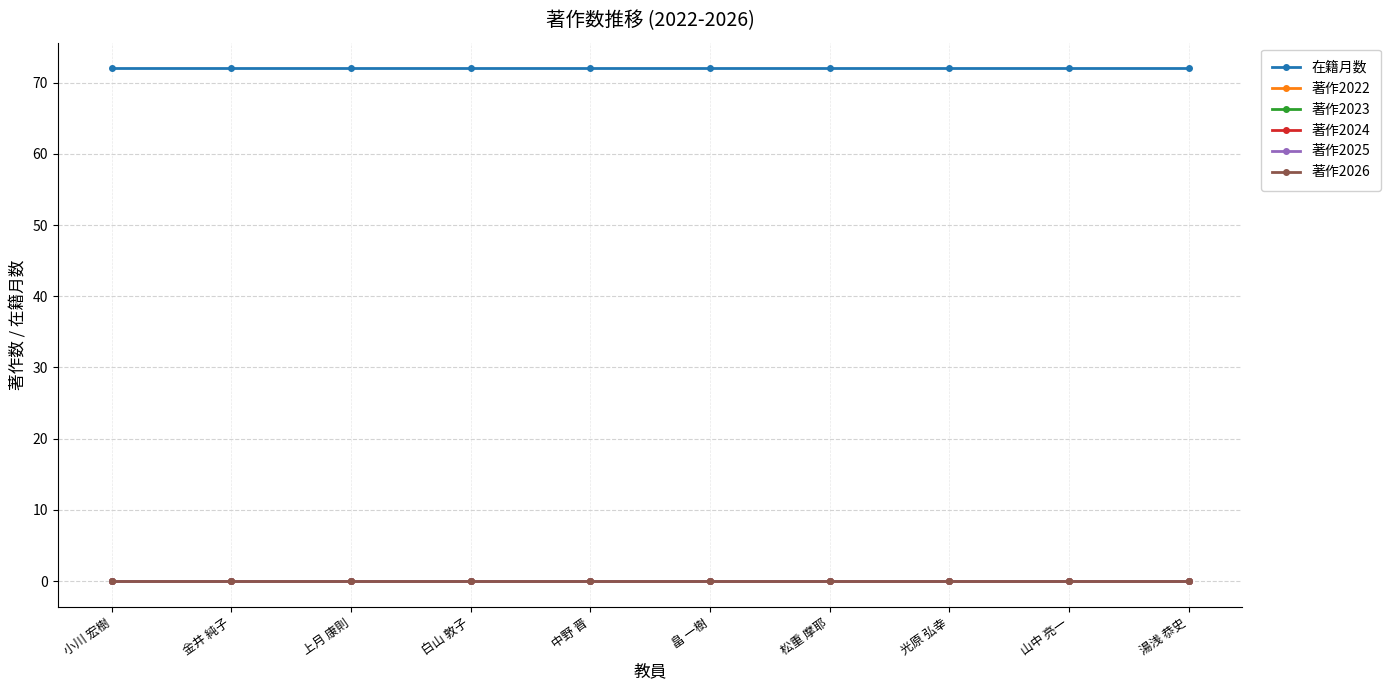

The value of 著作2023 at 白山 敦子 is 0. True or false?

True